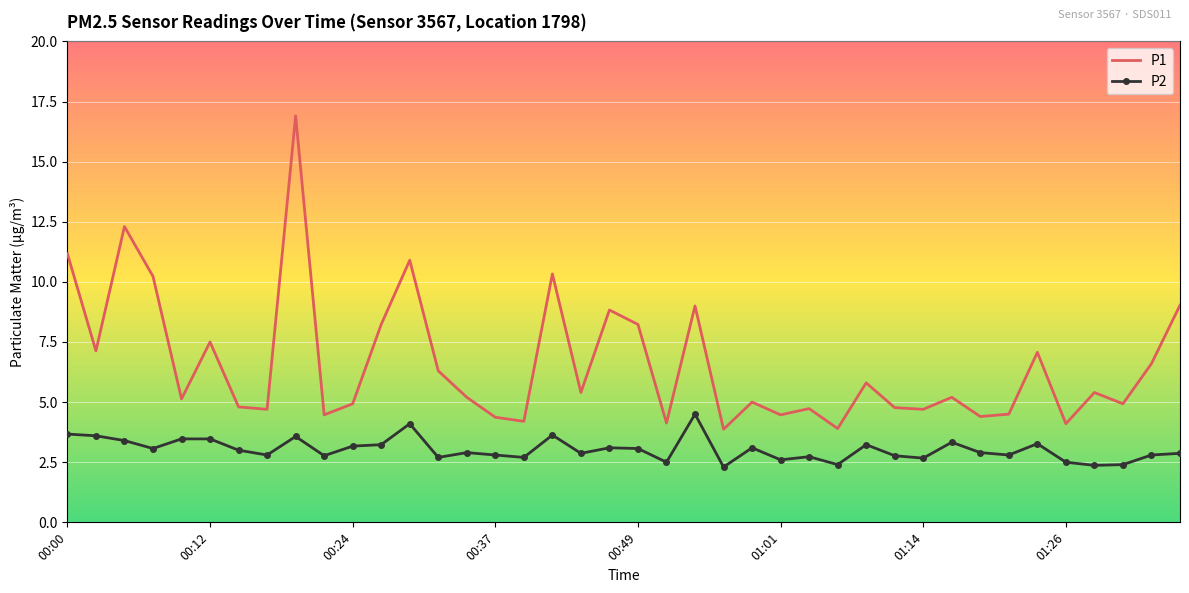

Which series has the largest total across all categories?

P1